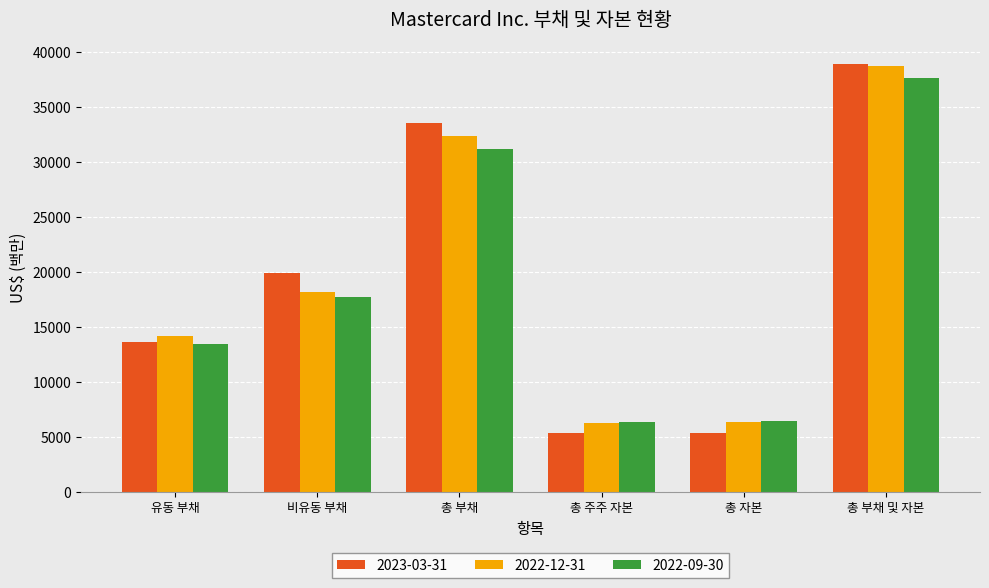

What is the sum of all 2022-09-30 values?

112734